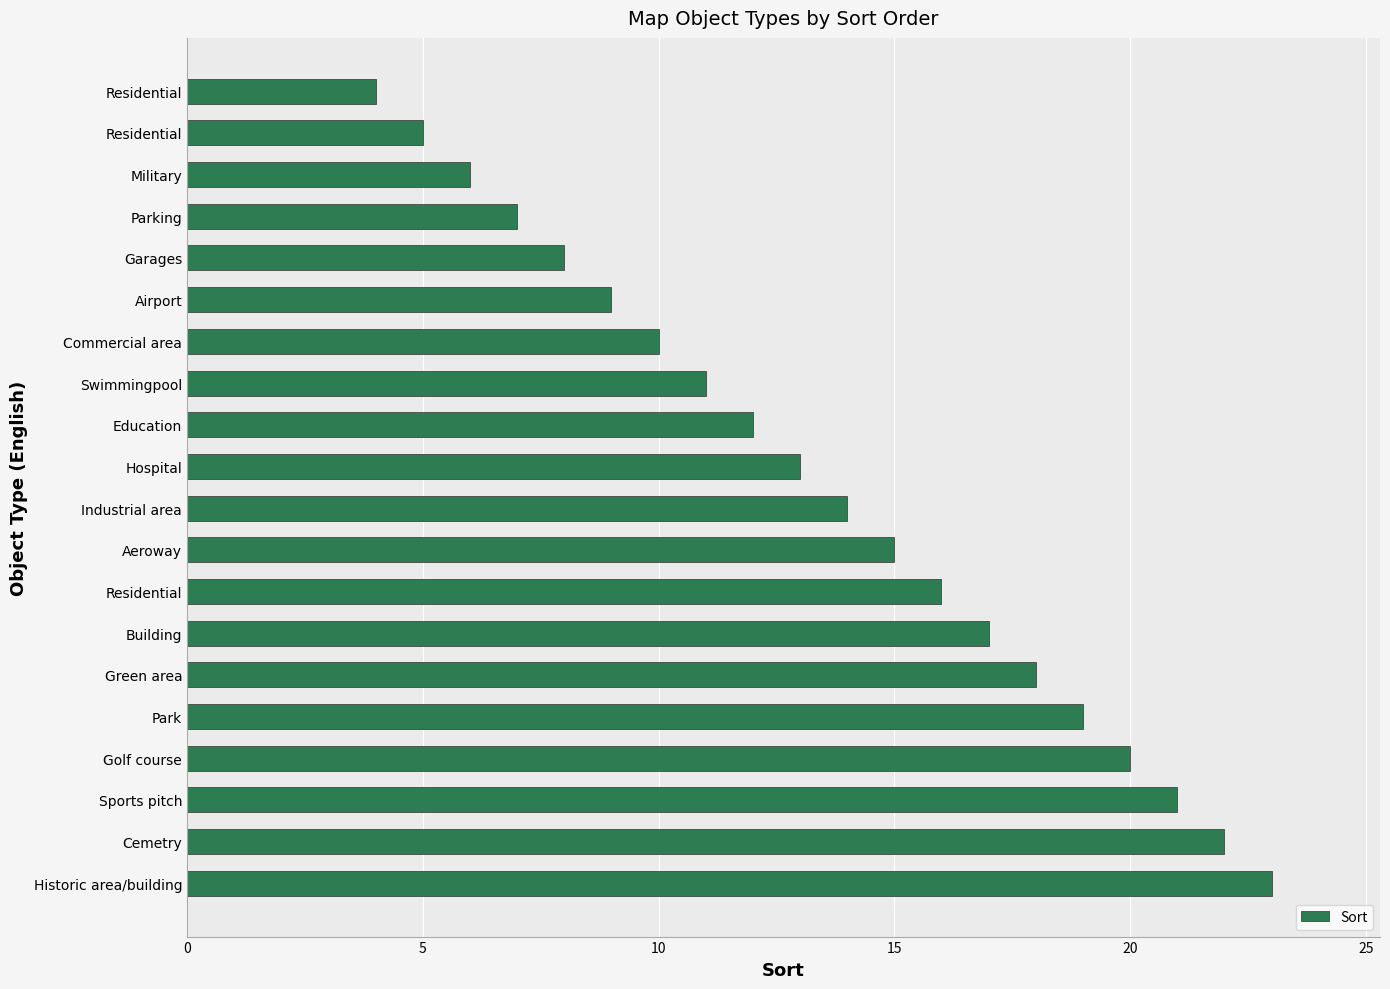

How many bars are there in total?

20